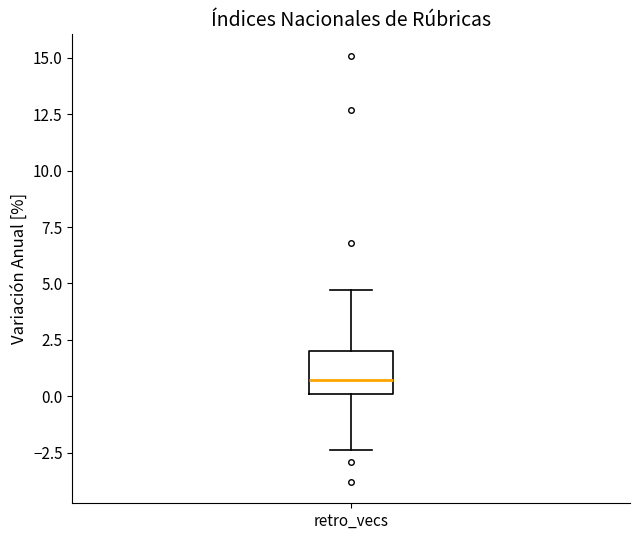

Transcribe this box plot: give where the median line is, the range the box spans, and where the two whiskers end, as read against the y-axis. The values are not printed on the chart, so give them approximately, as read against the axis.

median 0.5, box 0.0 to 2.0, whiskers -2.5 to 4.5